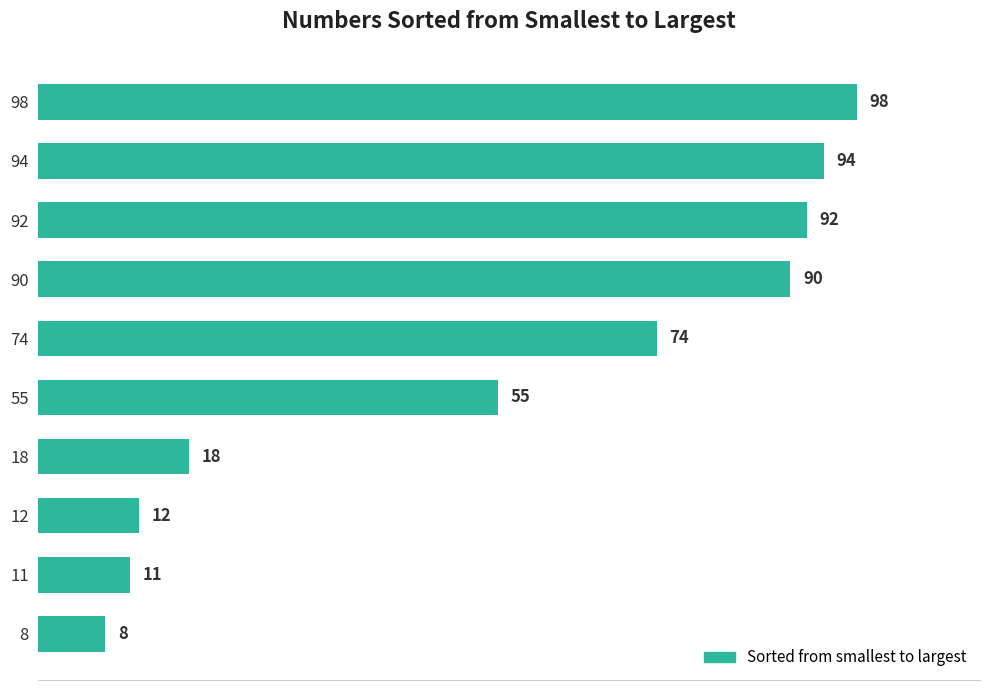

The value at 55 is 55. True or false?

True